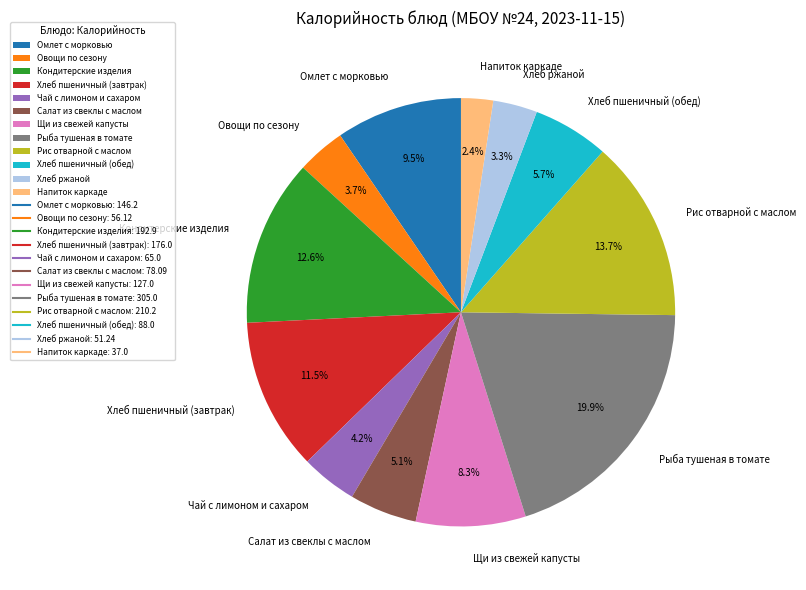

To the nearest percent, what is the combined percentage of Овощи по сезону and Кондитерские изделия?

16%